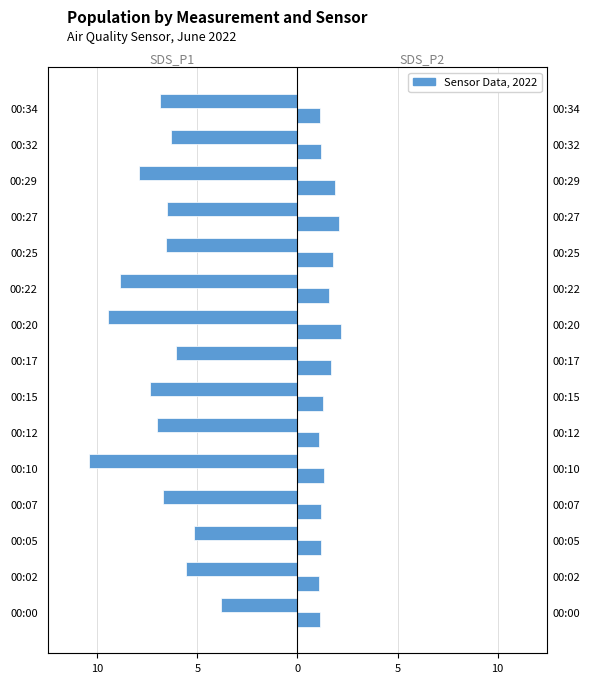

What is the value of the SDS_P1 bar at the 14th from the left?

-6.3